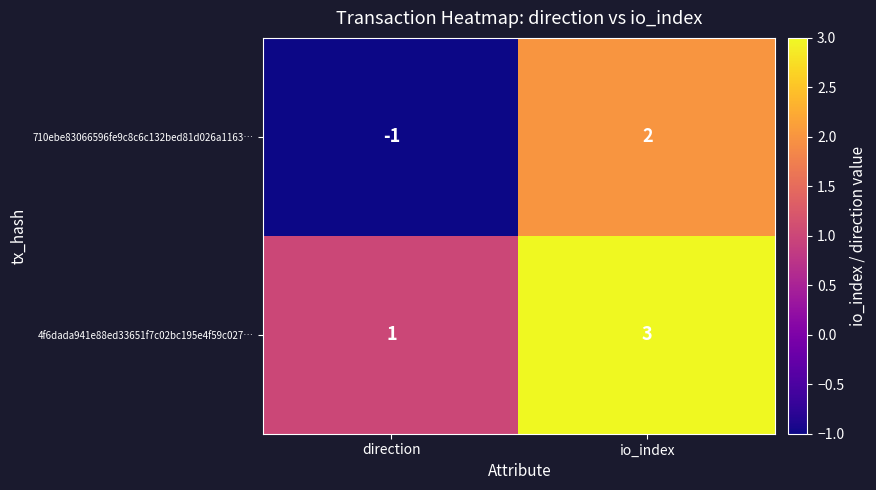

Is it true that 4f6dada941e88ed33651f7c02bc195e4f59c027… equals 3 at io_index?

True